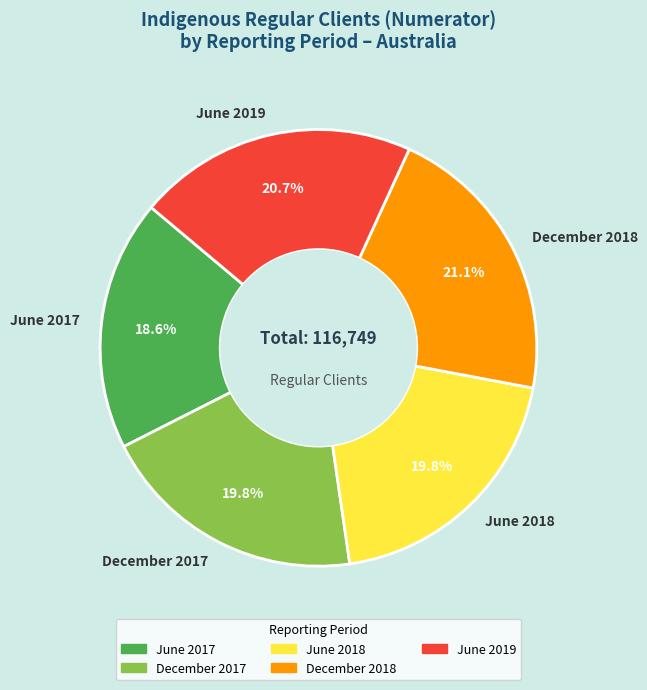

Is it true that December 2017 is 25% of the pie?

False